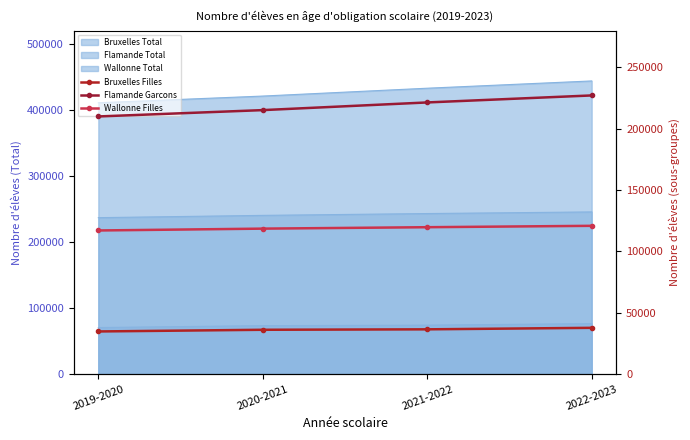

Which category has the highest value in the Wallonne Filles series?

2022-2023